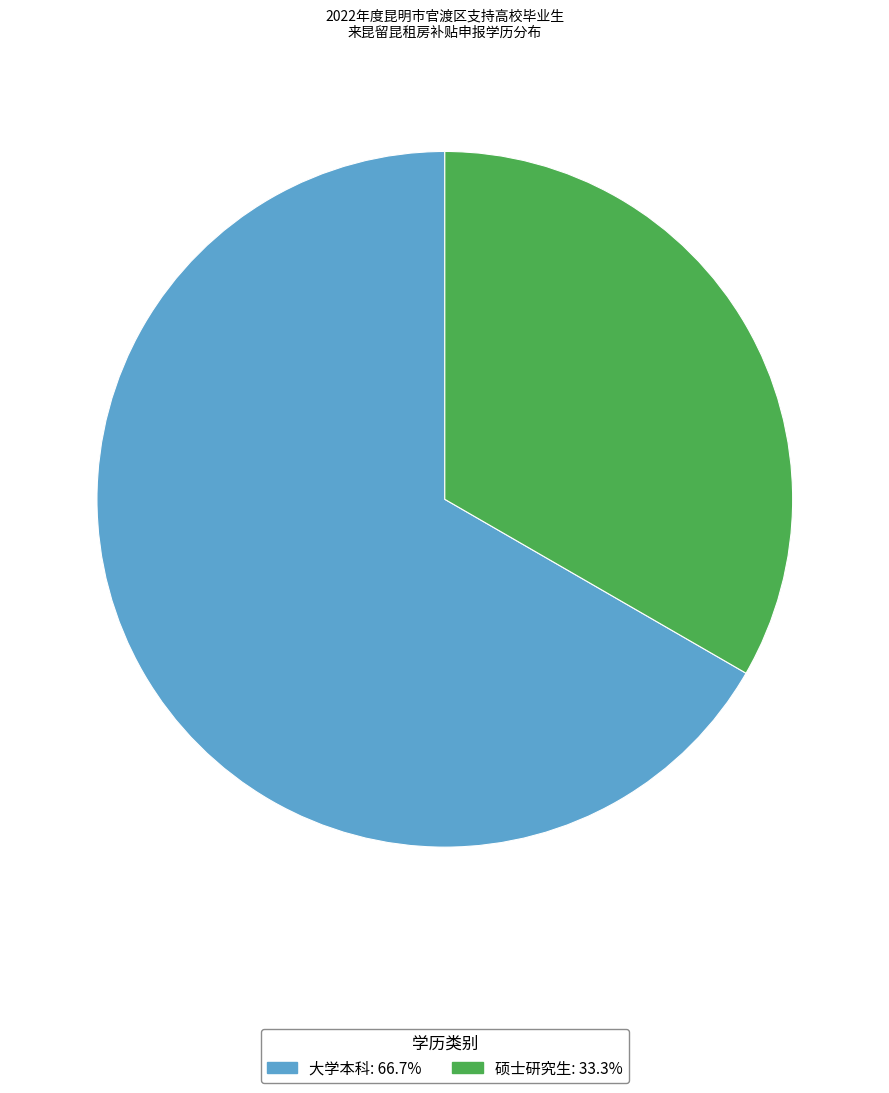

Is the sum of 硕士研究生 and 大学本科 greater than half?

Yes